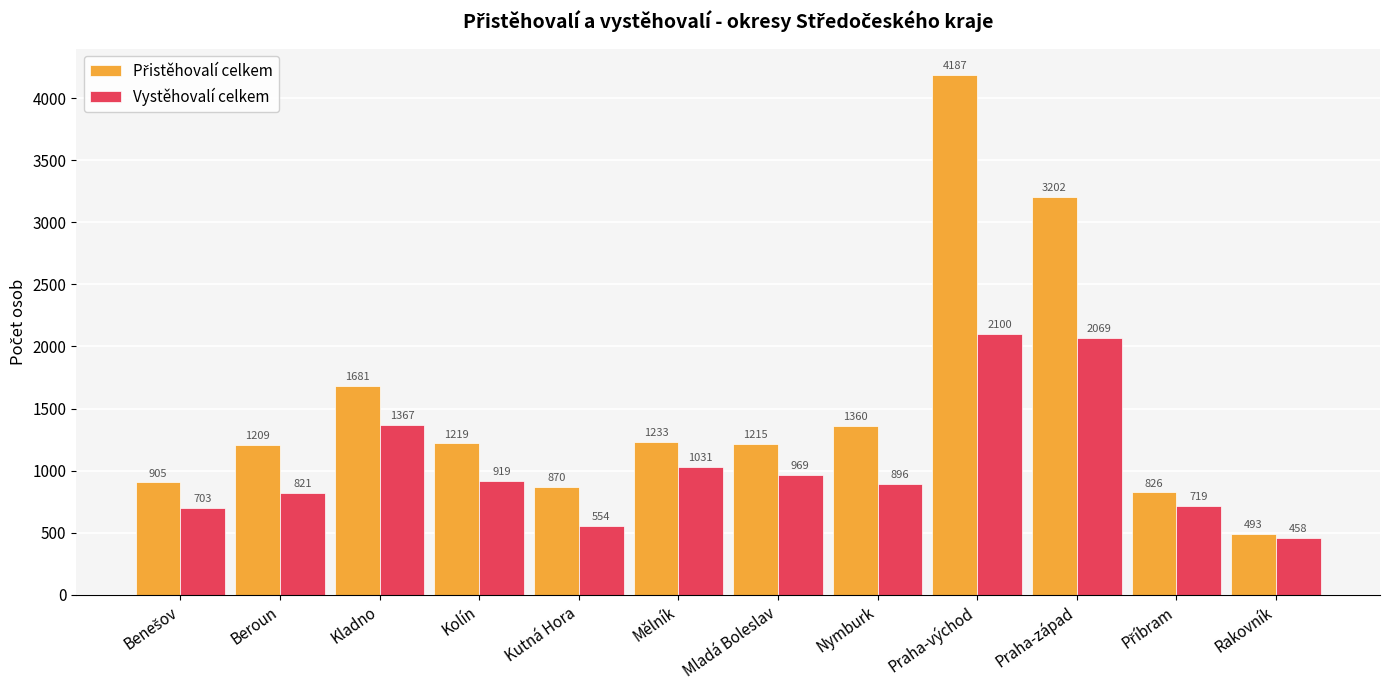

How many data points in Vystěhovalí celkem are less than 919?

6